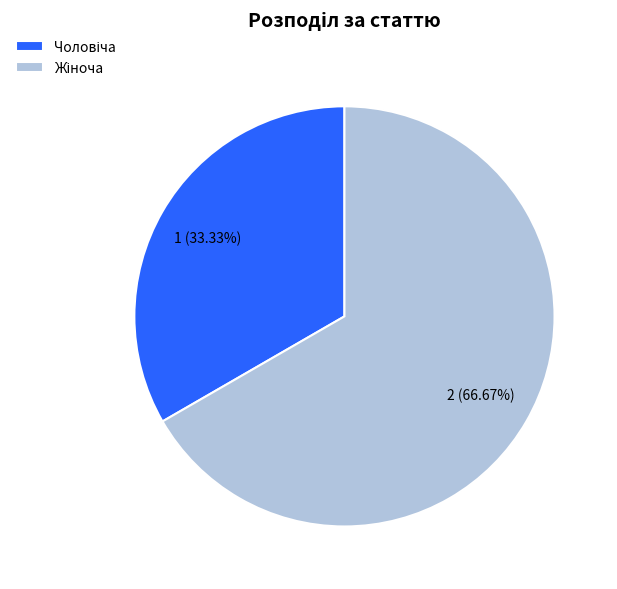

Is there a majority slice in this chart?

Yes